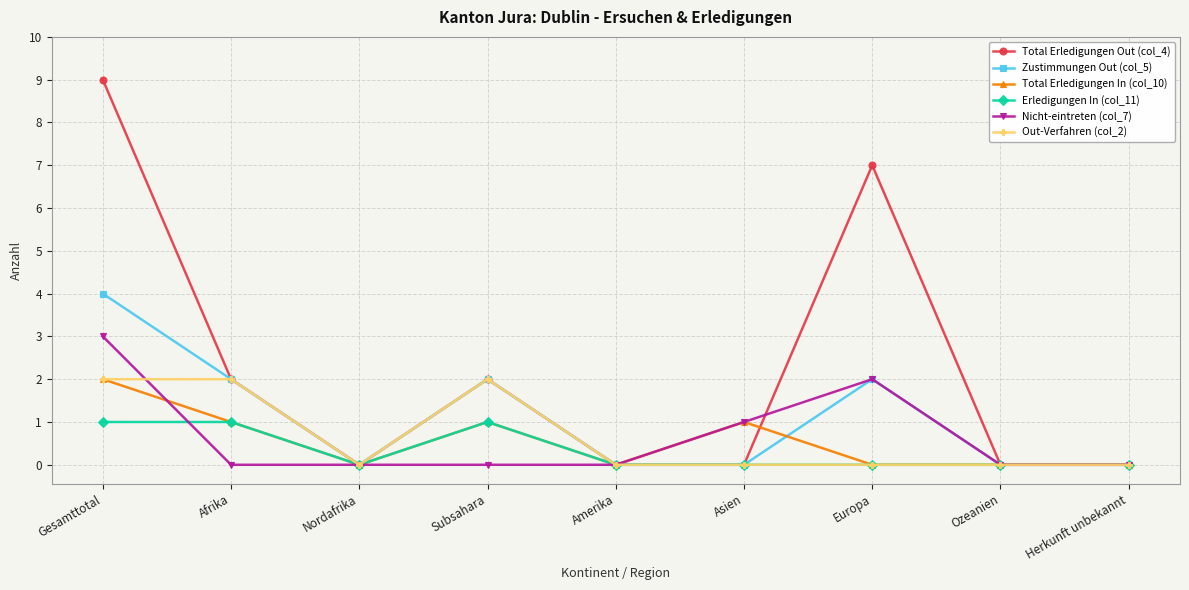

Count the Out-Verfahren (col_2) values in the range 0 to 2.

9